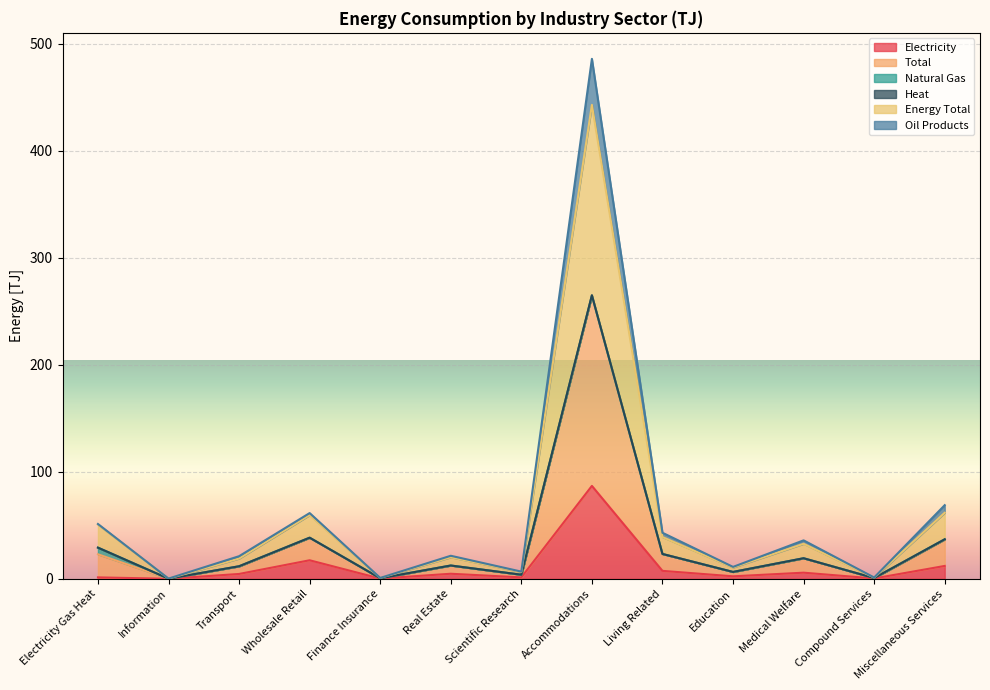

Does the chart display data point markers on the line(s)?

No